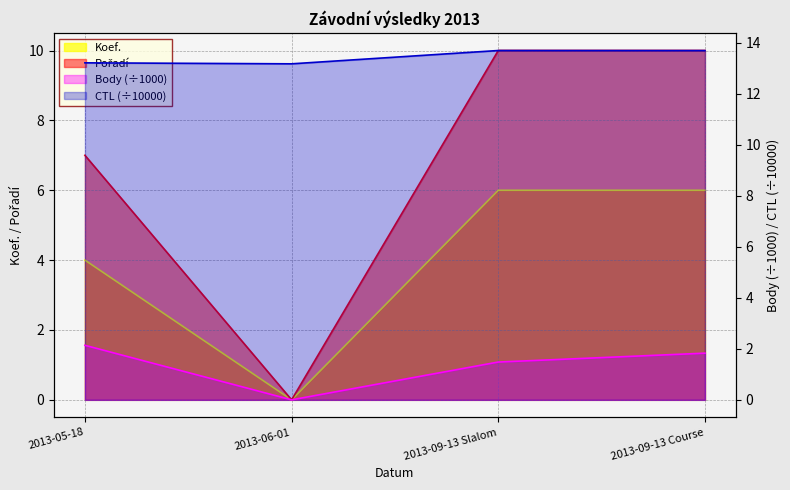

What is the sum of all Body values?

5.5